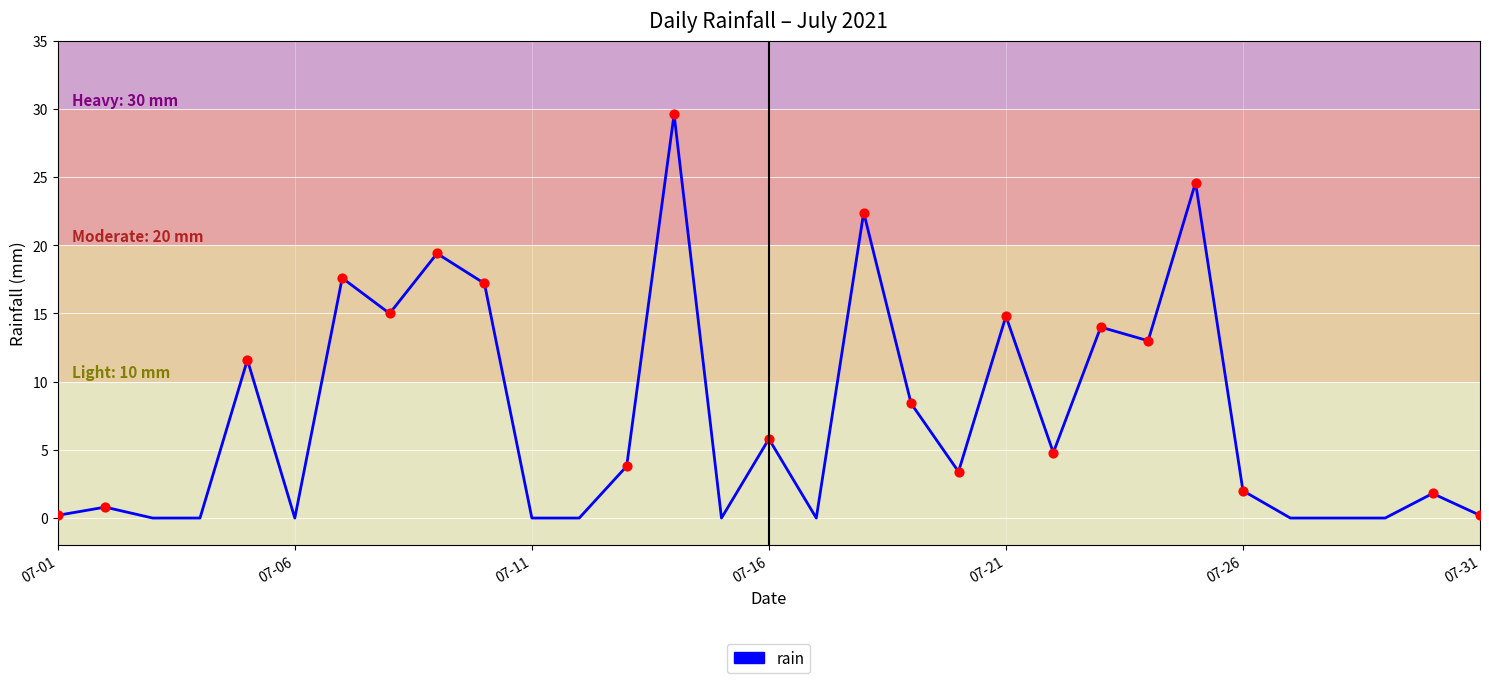

What is the difference between the maximum and minimum values?

29.6